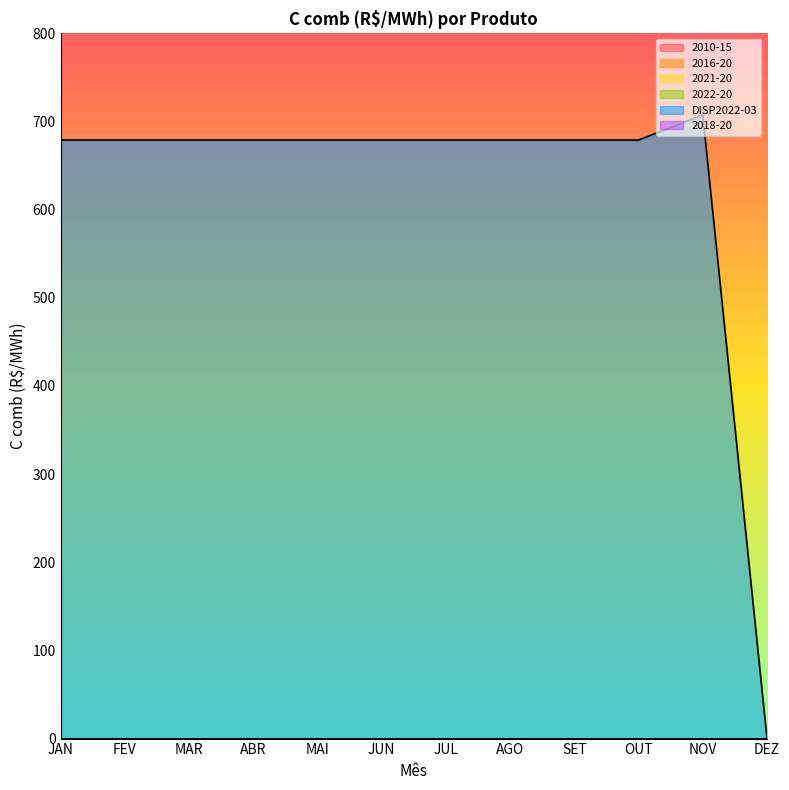

At which category is the sum across all series the highest?

NOV